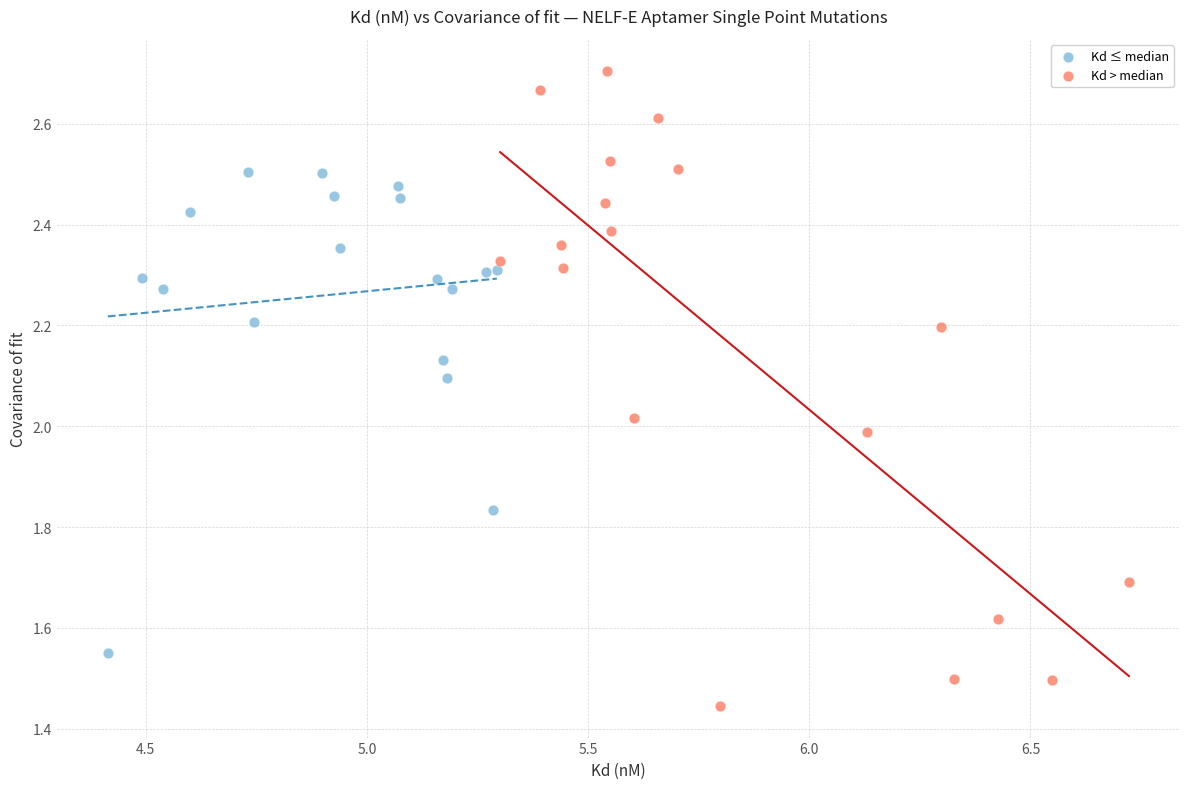

Which series has the largest Y range (max minus min)?

Kd > median